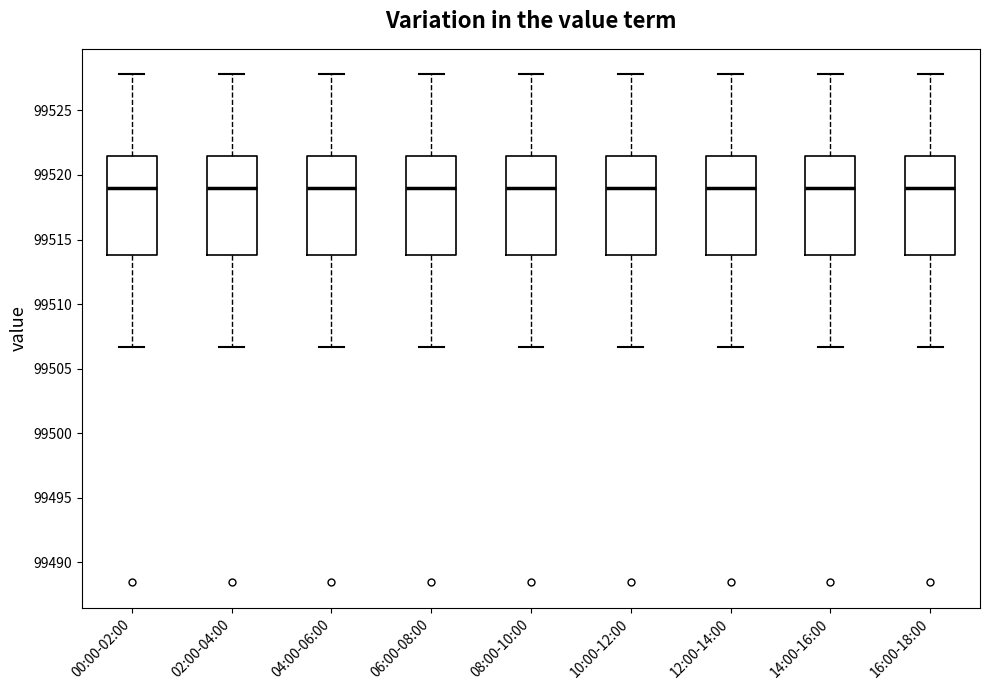

Reading left to right, transcribe this box plot: for each box, give where its median line is, the range the box spans, and where its two whiskers end, as read against the y-axis. The values are not printed on the chart, so give them approximately, as read against the axis.

00:00-02:00: median 99519.0, box 99514.0 to 99521.5, whiskers 99506.5 to 99528.0
02:00-04:00: median 99519.0, box 99514.0 to 99521.5, whiskers 99506.5 to 99528.0
04:00-06:00: median 99519.0, box 99514.0 to 99521.5, whiskers 99506.5 to 99528.0
06:00-08:00: median 99519.0, box 99514.0 to 99521.5, whiskers 99506.5 to 99528.0
08:00-10:00: median 99519.0, box 99514.0 to 99521.5, whiskers 99506.5 to 99528.0
10:00-12:00: median 99519.0, box 99514.0 to 99521.5, whiskers 99506.5 to 99528.0
12:00-14:00: median 99519.0, box 99514.0 to 99521.5, whiskers 99506.5 to 99528.0
14:00-16:00: median 99519.0, box 99514.0 to 99521.5, whiskers 99506.5 to 99528.0
16:00-18:00: median 99519.0, box 99514.0 to 99521.5, whiskers 99506.5 to 99528.0